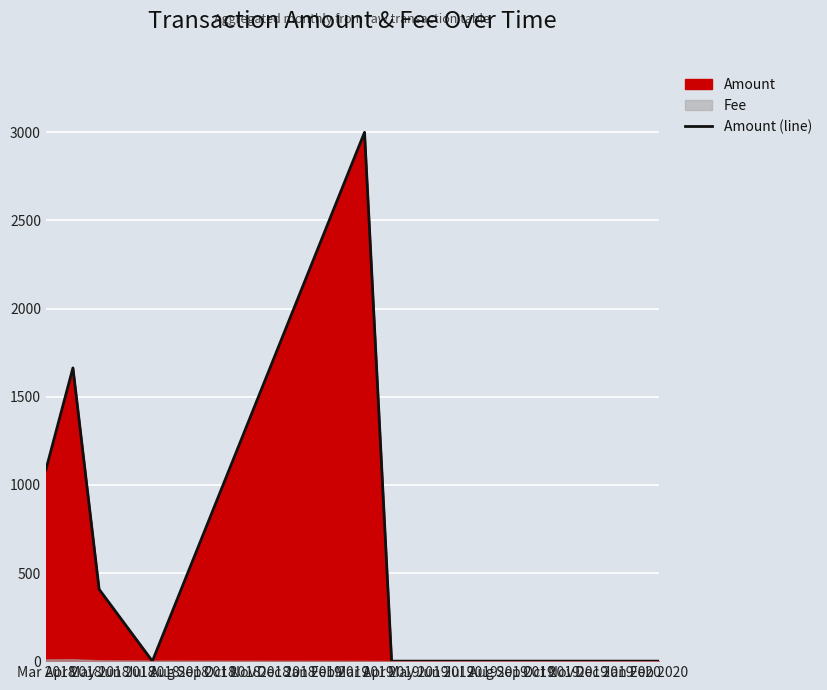

At which label does the data first exceed 407?

Mar 2018